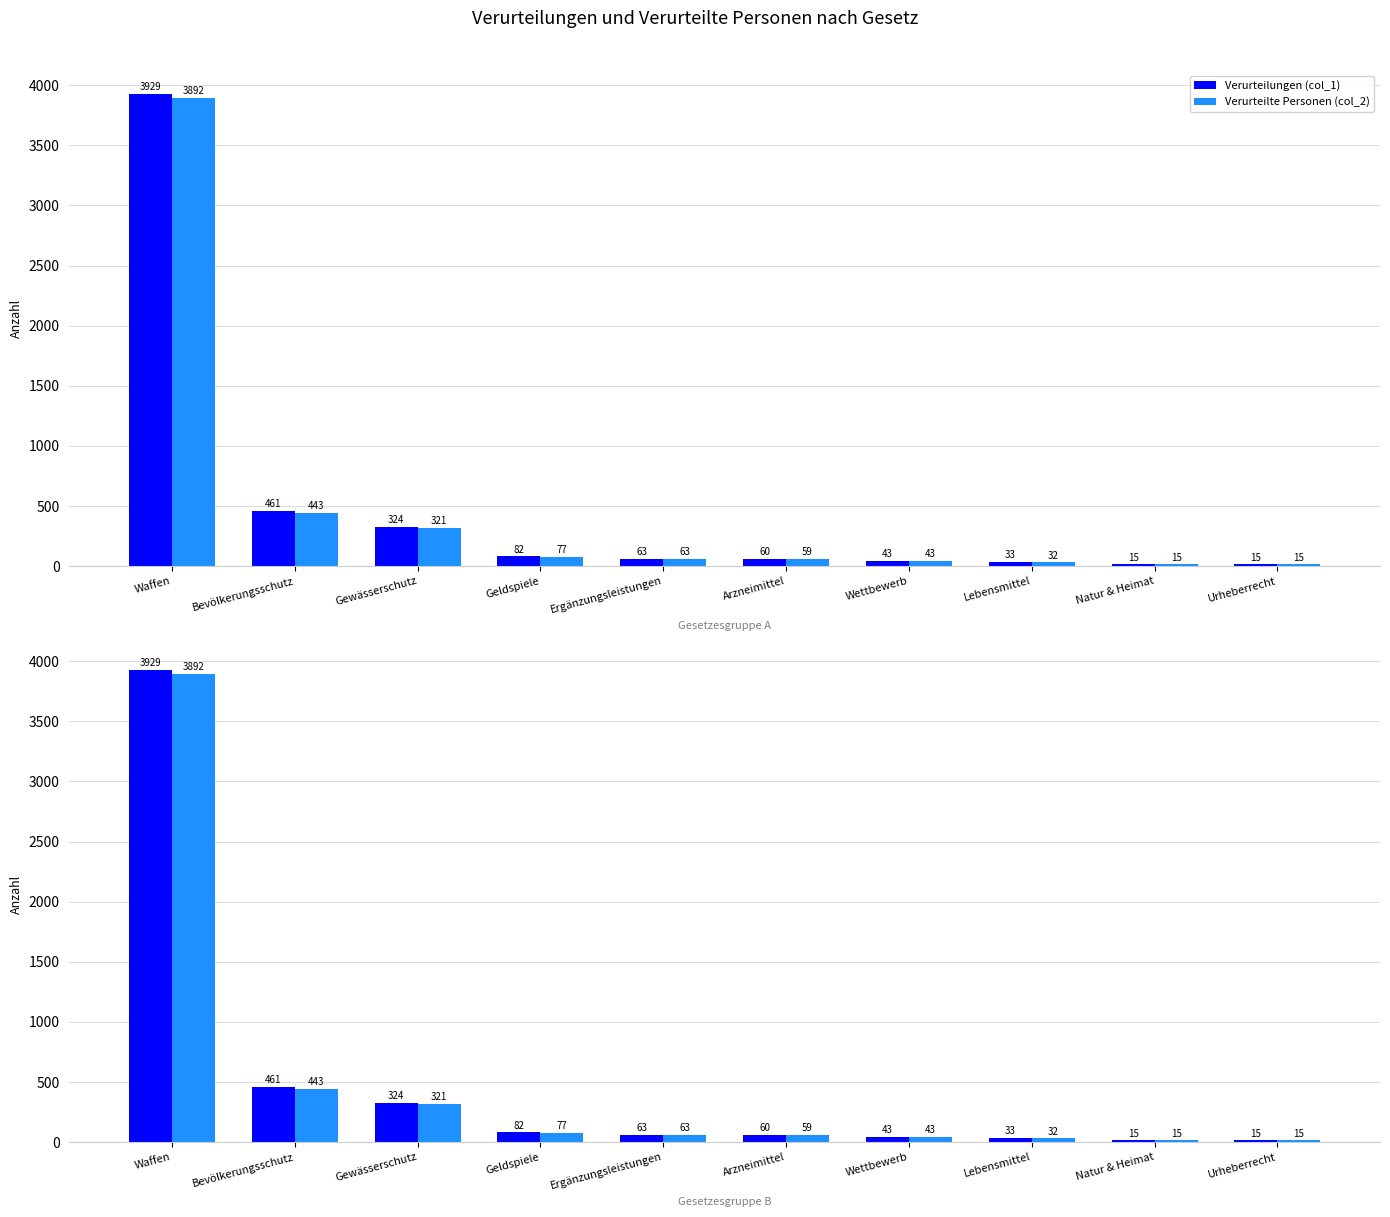

Is the value of Verurteilte Personen (col_2) at Wettbewerb greater than the value of Verurteilungen (col_1) at Ergänzungsleistungen?

No